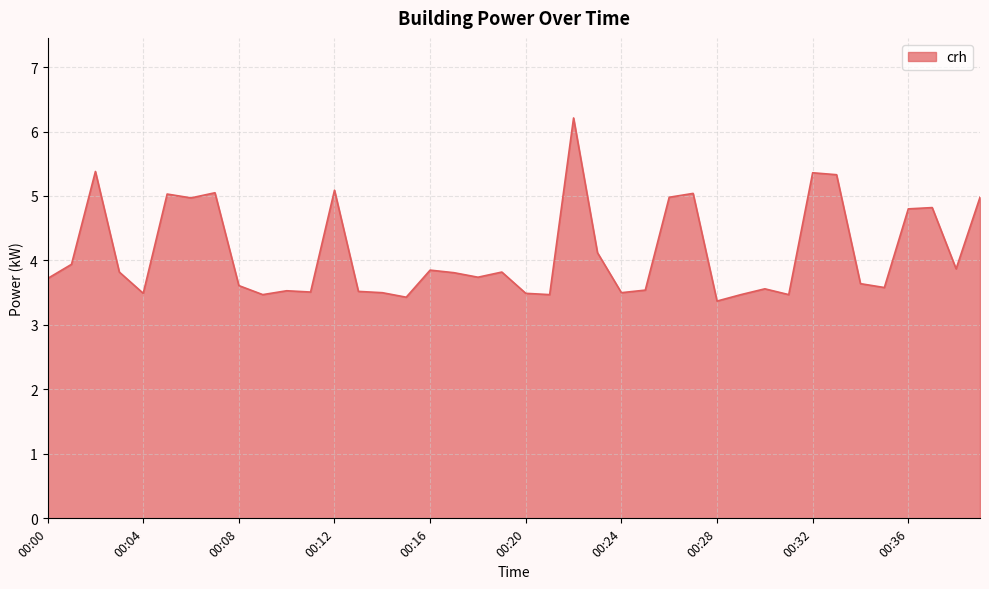

What is the minimum value shown in the chart?

3.4